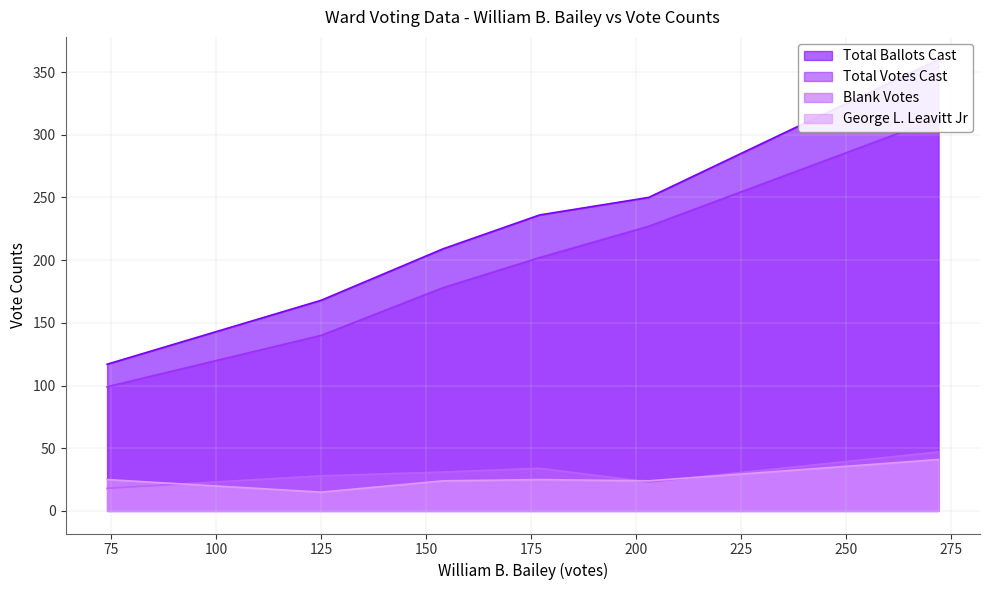

Count the Blank Votes values in the range 23 to 34.

4